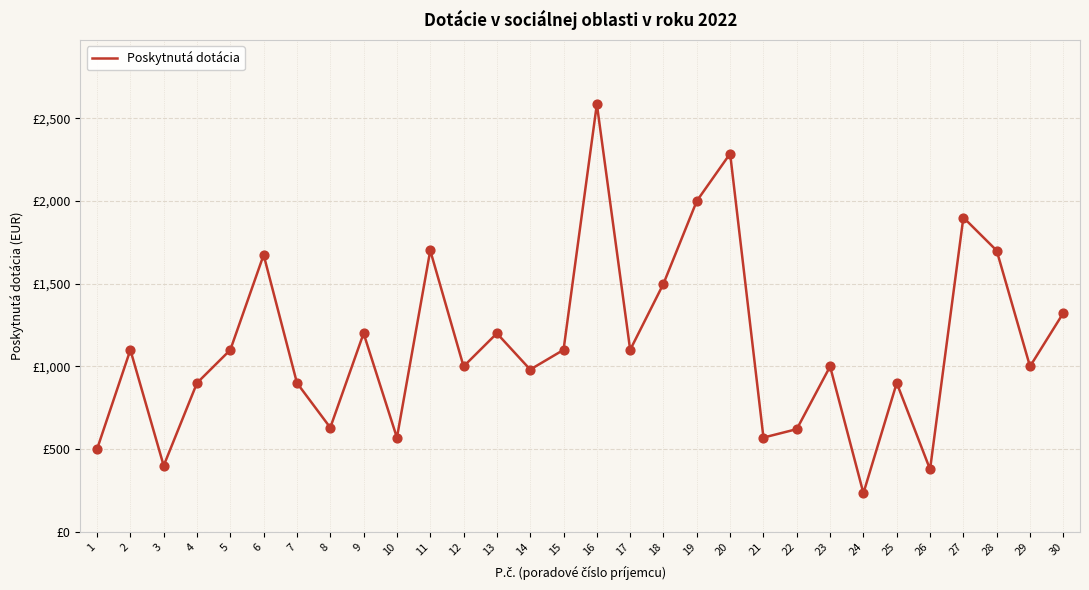

Approximately how many times larger is the value at 23 compared to 15?

0.9